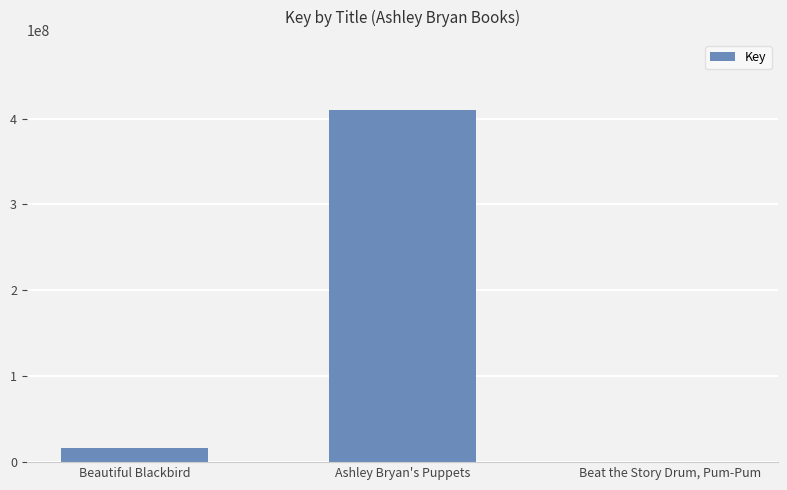

What is the ratio of the value at Ashley Bryan's Puppets to the value at Beautiful Blackbird?

24.6